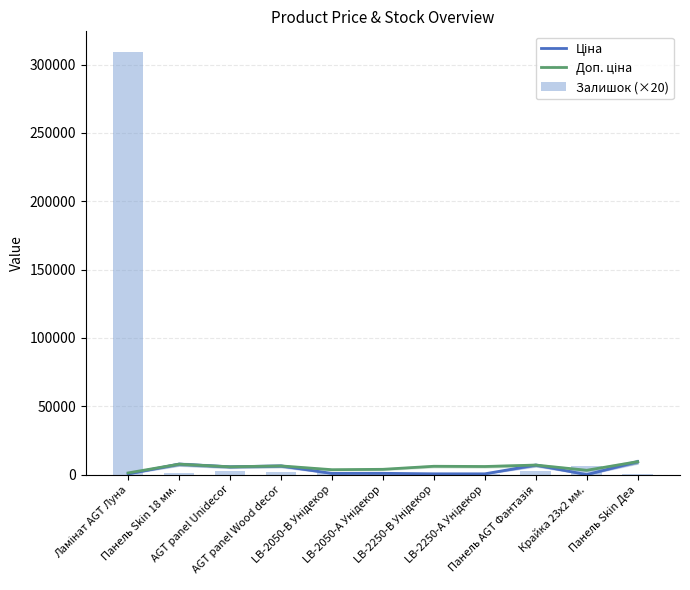

What position from the right is LB-2050-А Унідекор?

6